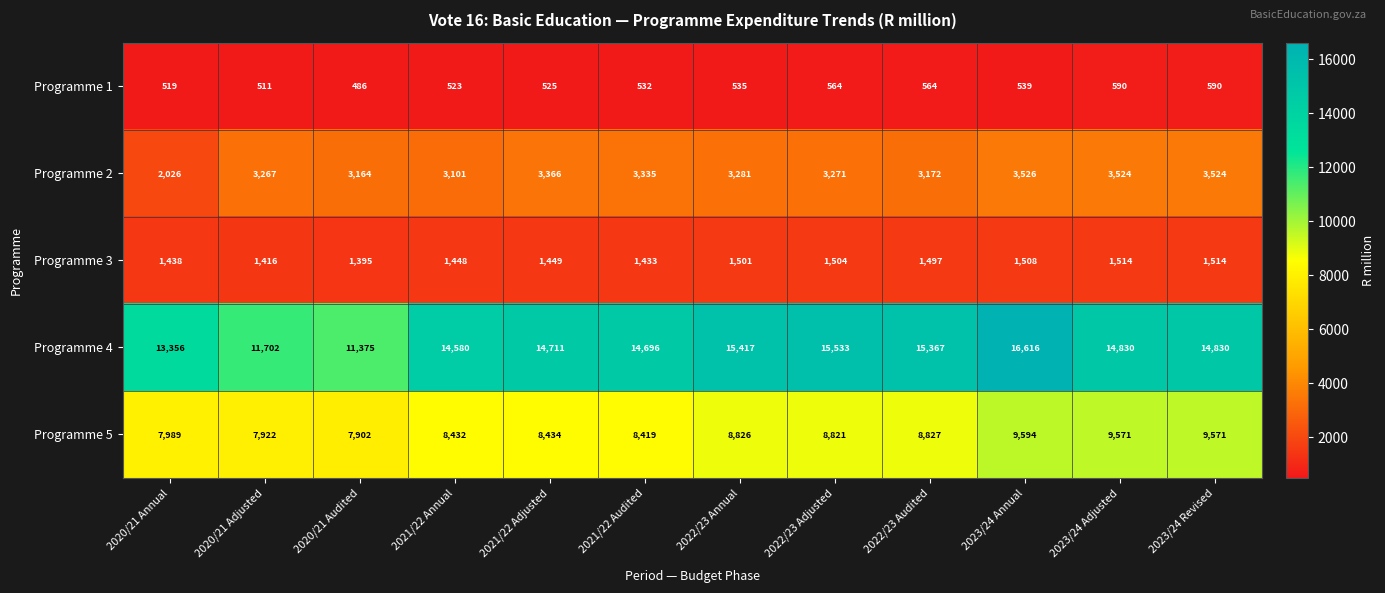

At which category does the chart reach its peak across all series?

2023/24 Annual